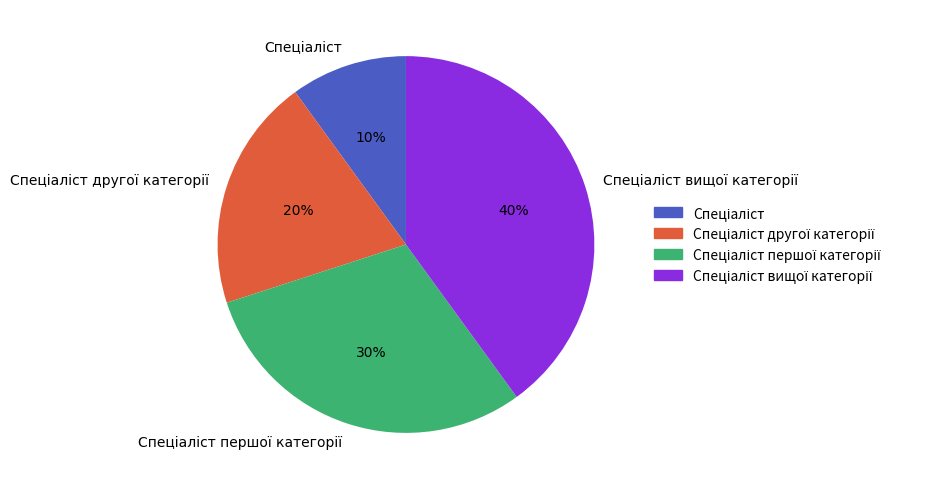

To the nearest percent, what is the difference between the largest and smallest slice percentages?

30%